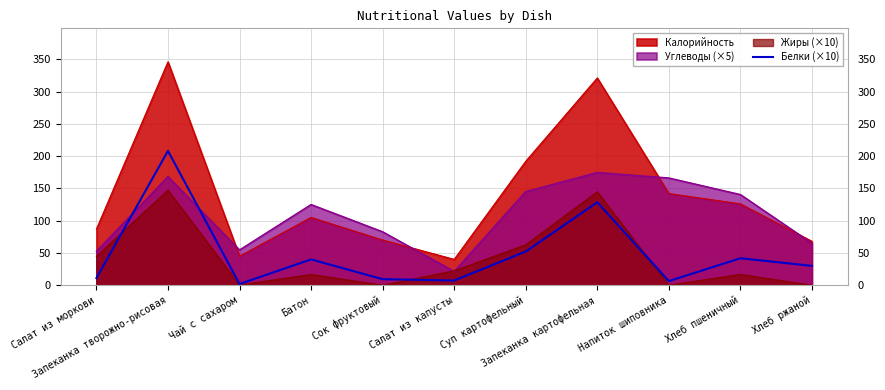

Which series has the largest total across all categories?

Калорийность